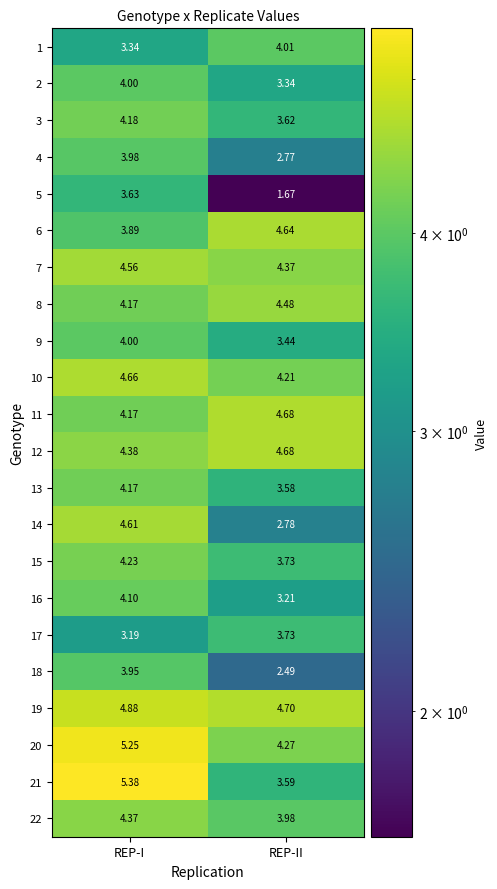

Which label corresponds to the smallest value in the chart?

REP-II